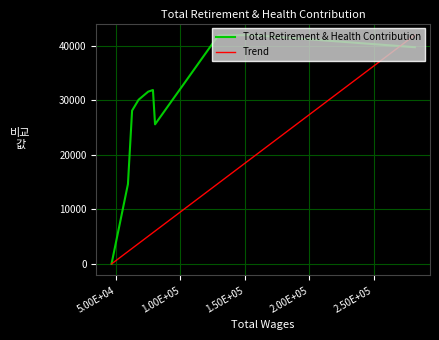

How many interior local peaks (higher than both neighbors) does the data have?

2